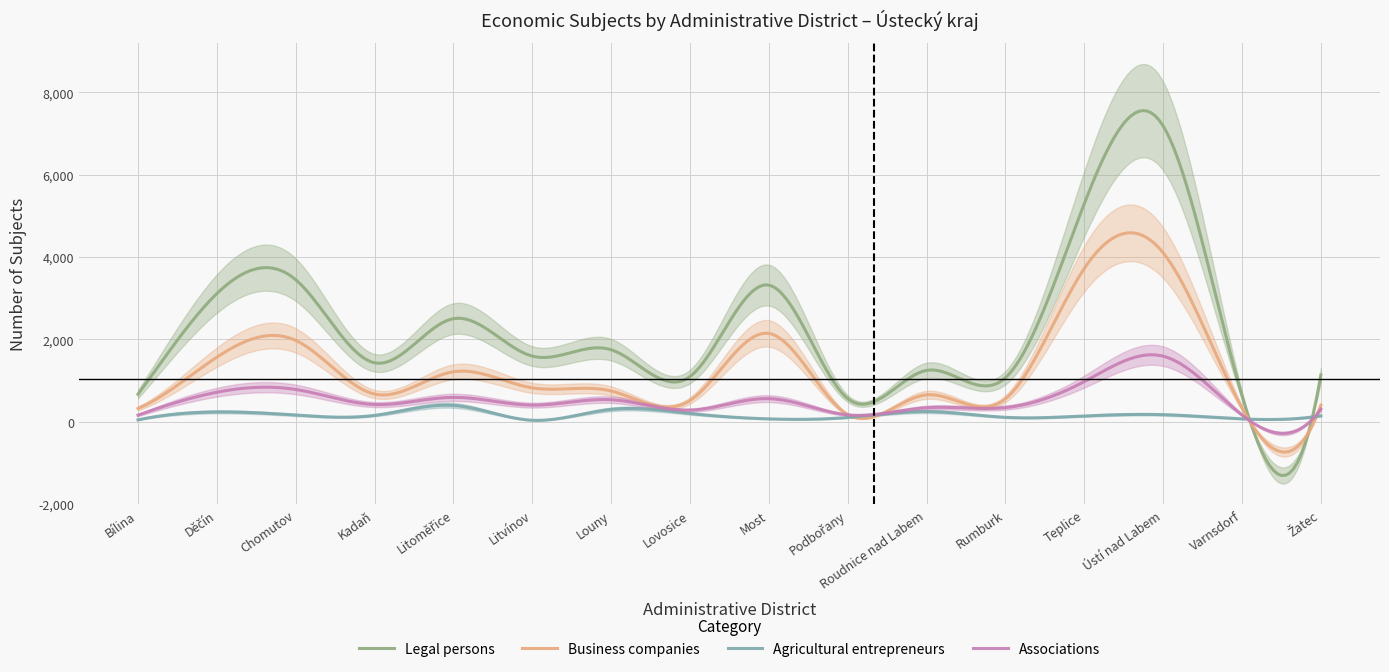

Reading right to left, list all the values displayed in this chart.

Legal persons: Žatec=1130	Varnsdorf=631	Ústí nad Labem=7186	Teplice=5297	Rumburk=1065	Roudnice nad Labem=1244	Podbořany=558	Most=3317	Lovosice=1094	Louny=1746	Litvínov=1591	Litoměřice=2501	Kadaň=1428	Chomutov=3448	Děčín=3110	Bílina=664
Business companies: Žatec=397	Varnsdorf=331	Ústí nad Labem=4103	Teplice=3721	Rumburk=552	Roudnice nad Labem=649	Podbořany=169	Most=2143	Lovosice=512	Louny=743	Litvínov=819	Litoměřice=1210	Kadaň=668	Chomutov=1972	Děčín=1565	Bílina=318
Agricultural entrepreneurs: Žatec=140	Varnsdorf=65	Ústí nad Labem=168	Teplice=136	Rumburk=103	Roudnice nad Labem=243	Podbořany=99	Most=65	Lovosice=197	Louny=296	Litvínov=32	Litoměřice=393	Kadaň=150	Chomutov=158	Děčín=234	Bílina=41
Associations: Žatec=303	Varnsdorf=161	Ústí nad Labem=1589	Teplice=972	Rumburk=339	Roudnice nad Labem=336	Podbořany=163	Most=557	Lovosice=277	Louny=531	Litvínov=400	Litoměřice=588	Kadaň=414	Chomutov=780	Děčín=713	Bílina=156